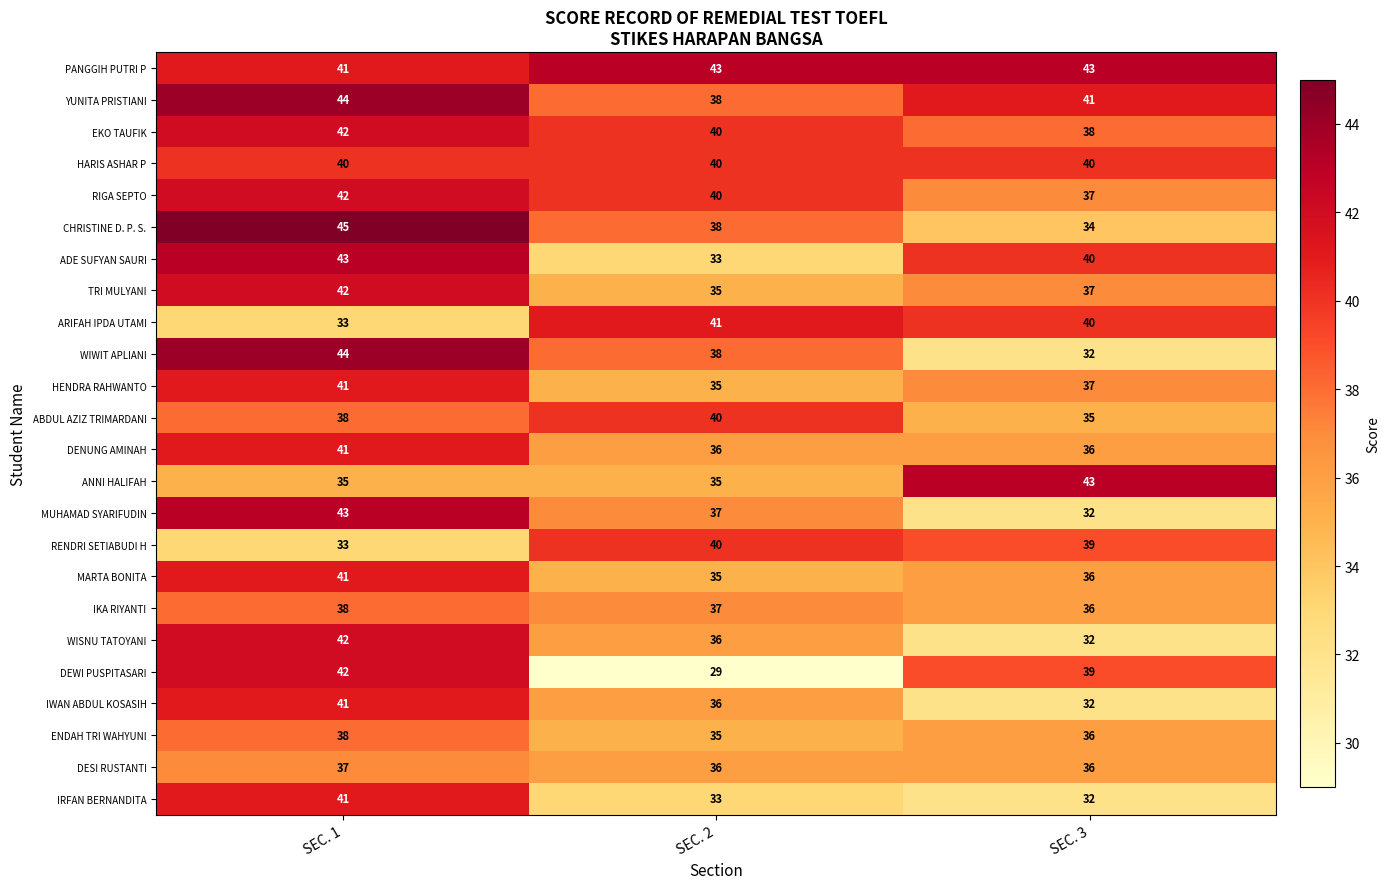

Which series has the largest total across all categories?

PANGGIH PUTRI P